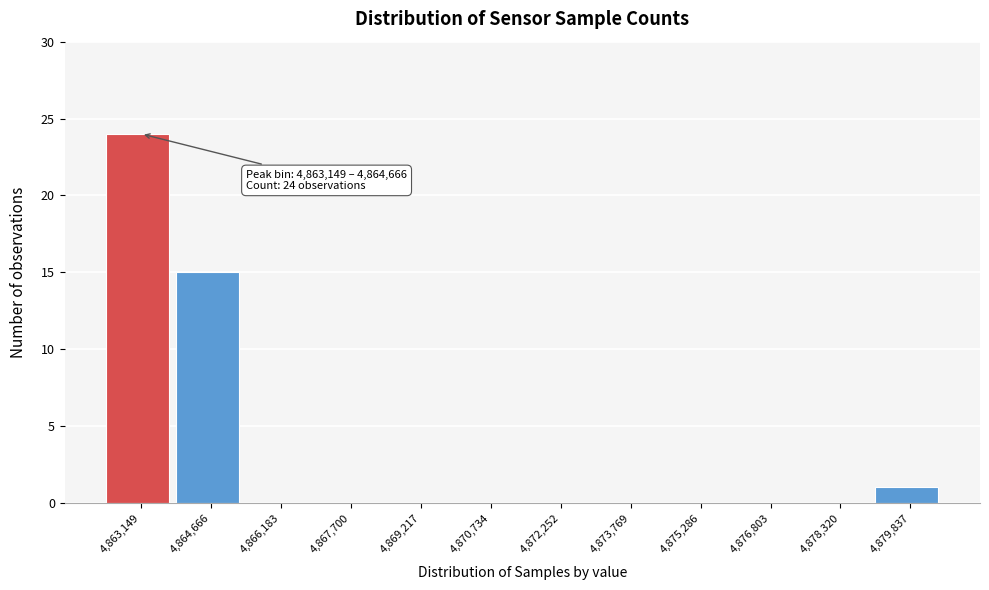

Reading left to right, extract all data points from this chart.

4,863,149=24	4,864,666=15	4,866,183=0	4,867,700=0	4,869,217=0	4,870,734=0	4,872,252=0	4,873,769=0	4,875,286=0	4,876,803=0	4,878,320=0	4,879,837=1